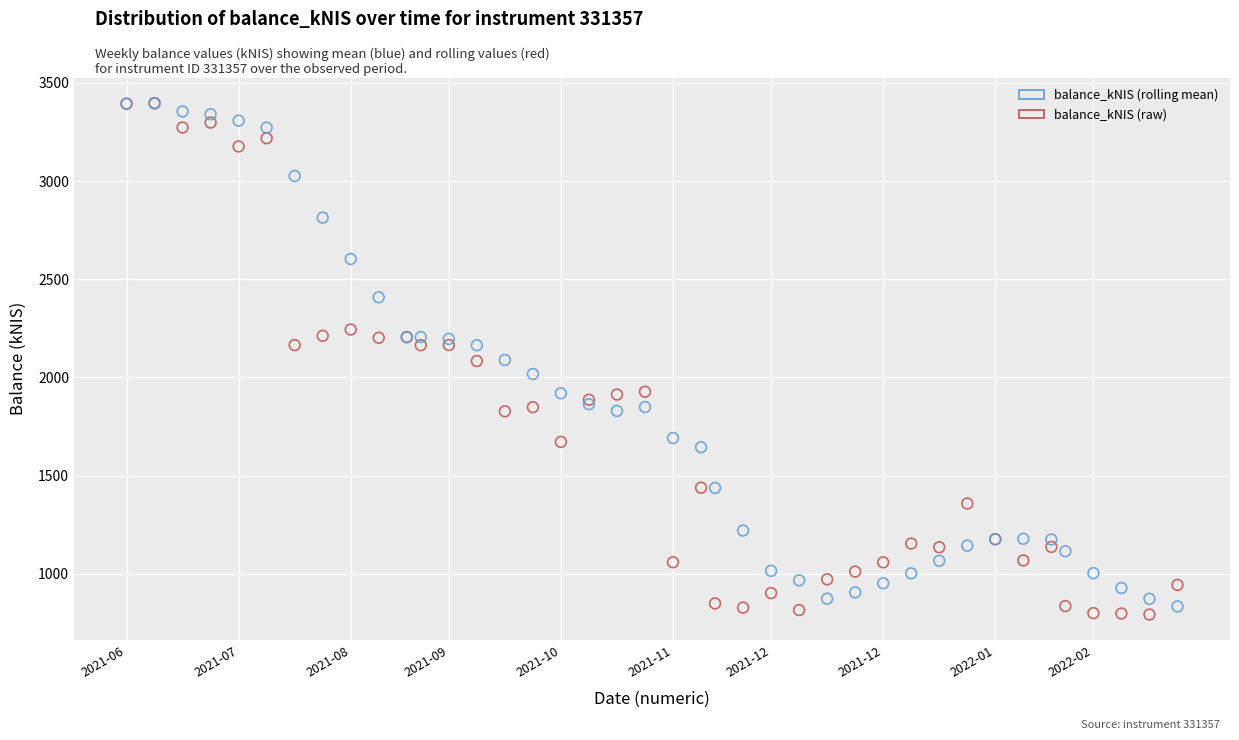

What are all the series names shown in the legend?

balance_kNIS (rolling mean), balance_kNIS (raw)